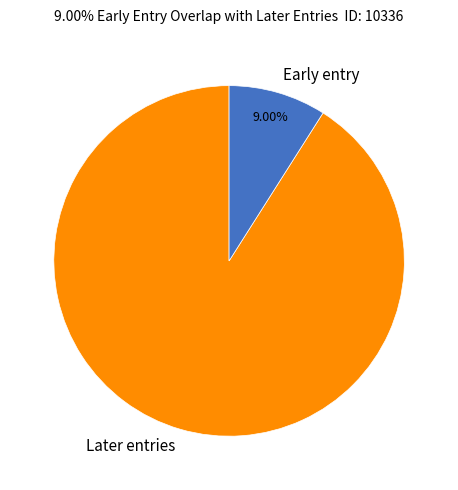

Is there any slice that represents more than half of the pie?

Yes